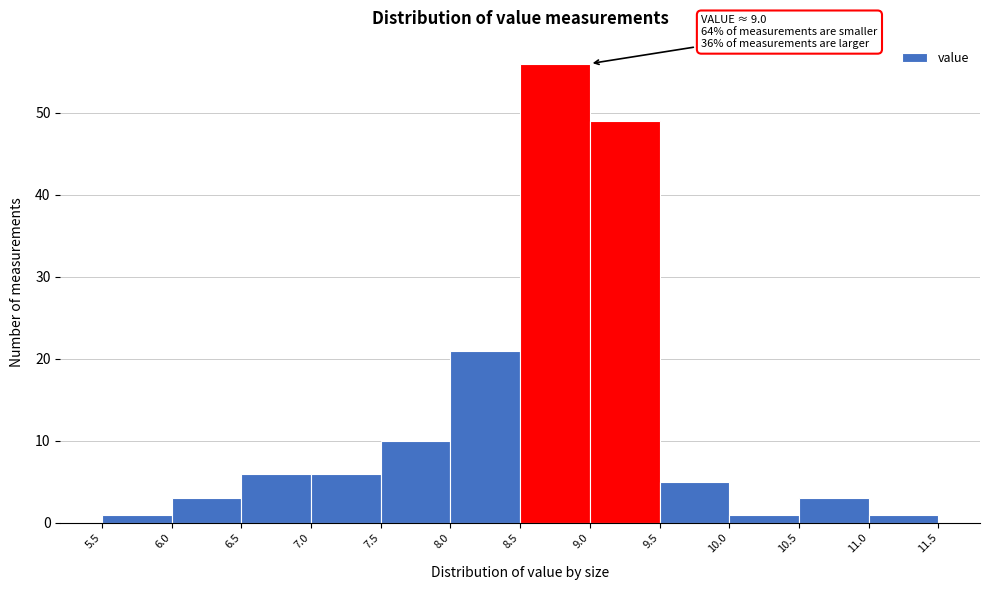

Over which range of the x-axis is the bar tallest?

8.5 to 9.0